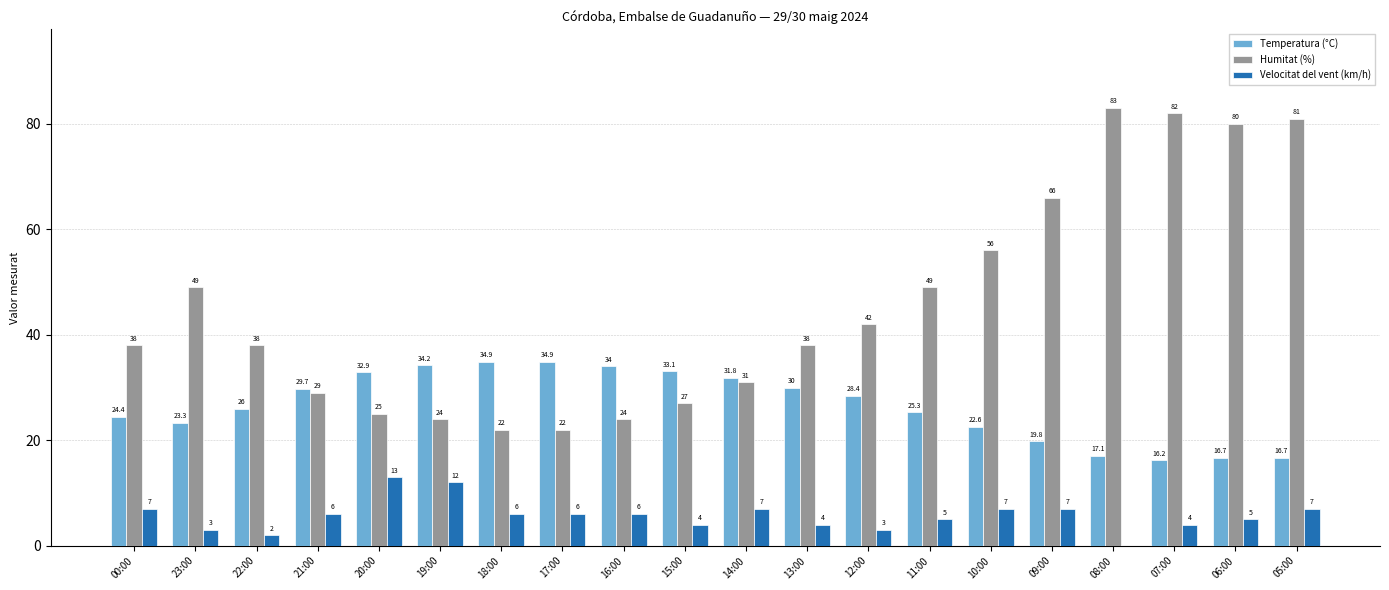

Does the chart contain stacked bars?

No